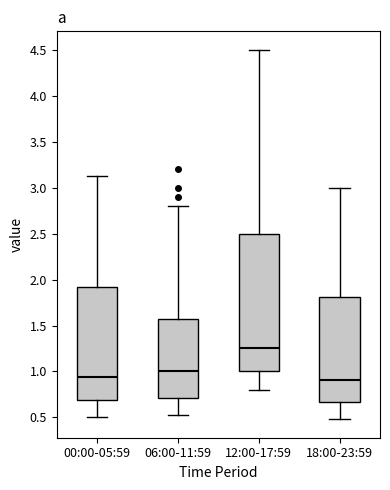

Which box is the tallest, from its lower edge to its upper edge?

12:00-17:59